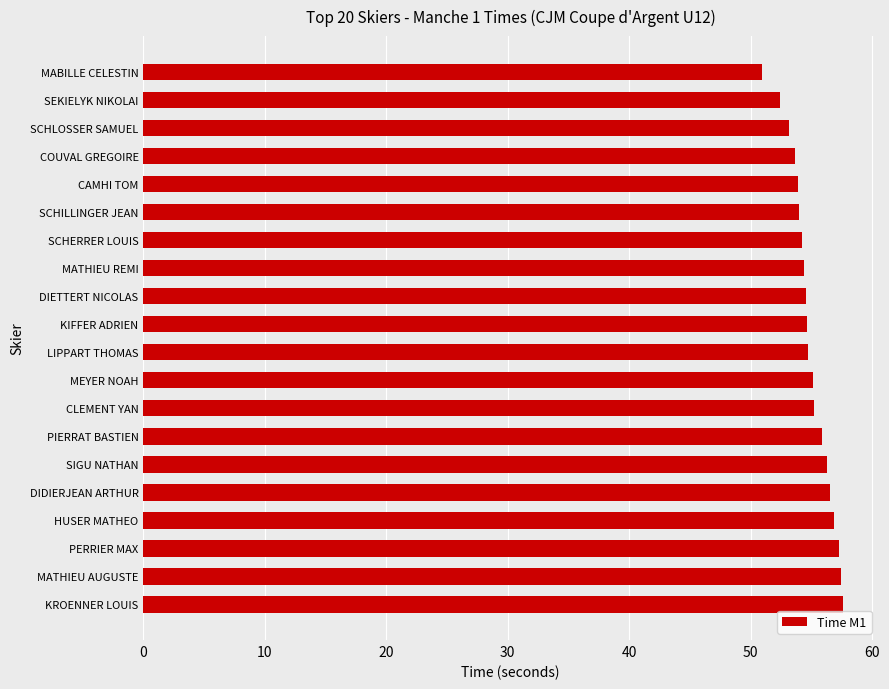

What is the minimum value shown in the chart?

50.9